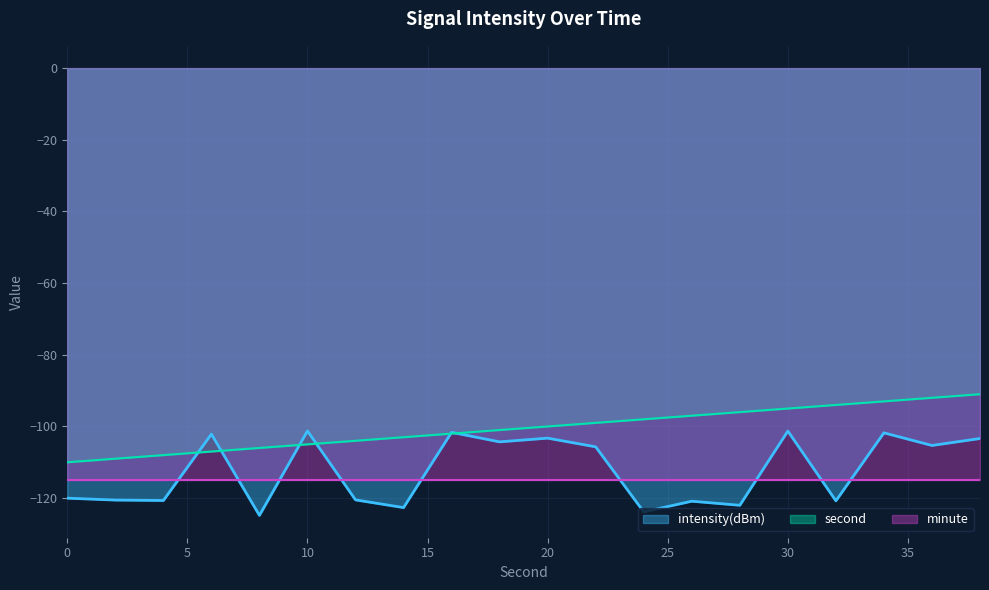

Is it true that second equals -57.2 at 12?

False